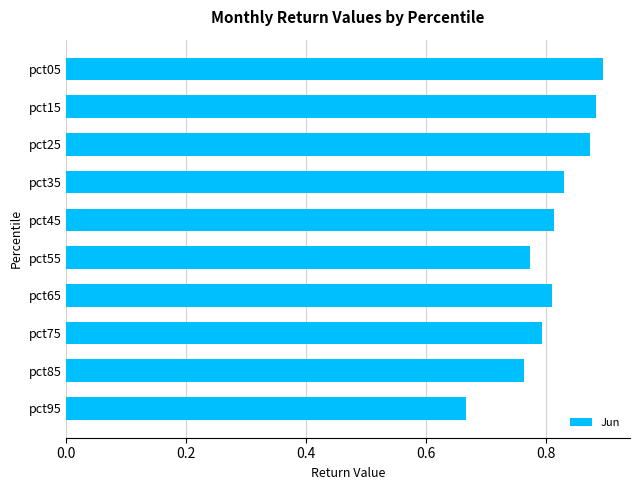

Which has a higher value, pct65 or pct05?

pct05